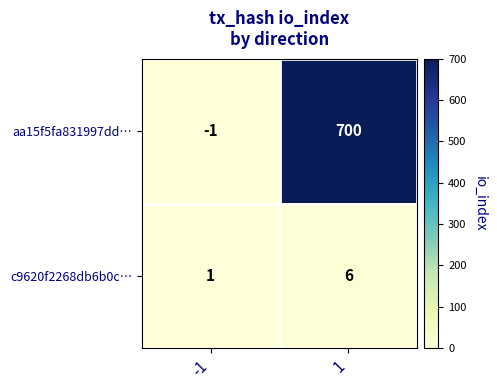

Which series has the largest range (max minus min)?

aa15f5fa831997dd…